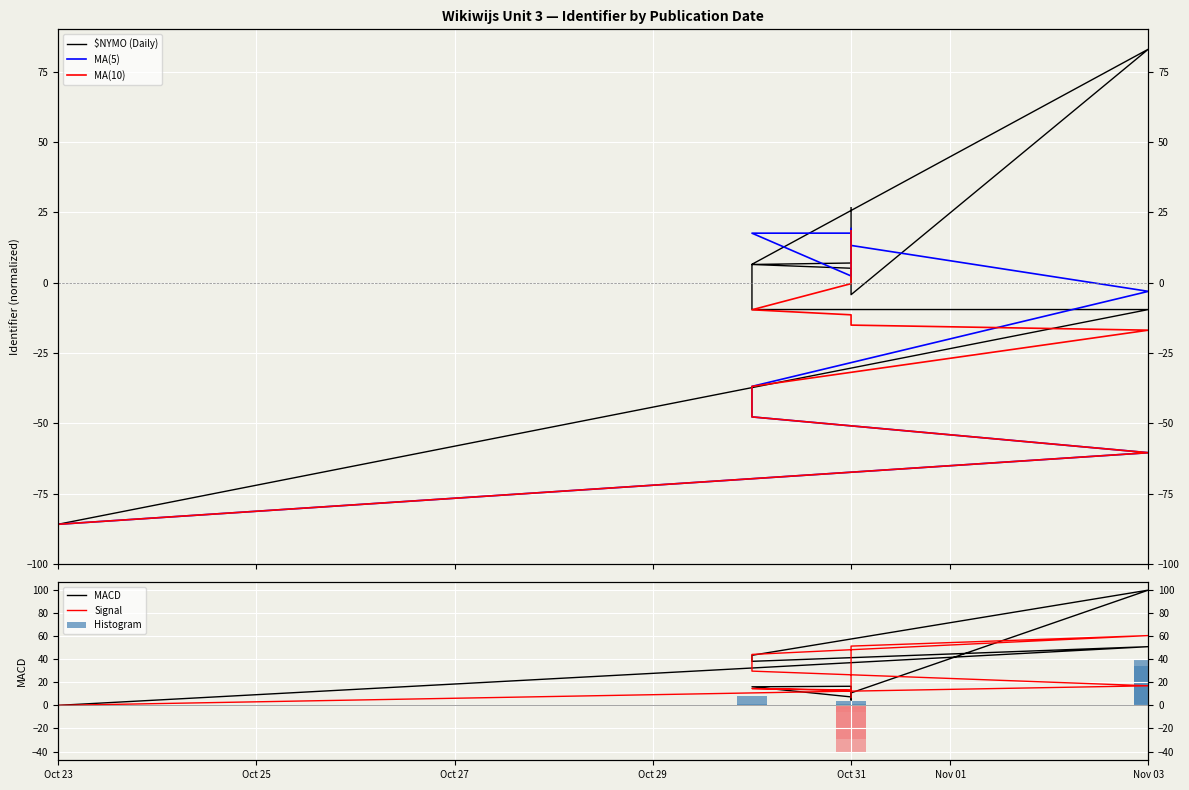

Rank the series by their maximum value, from lowest to highest.

MA(10), MA(5), Histogram, Signal, $NYMO (Daily), MACD